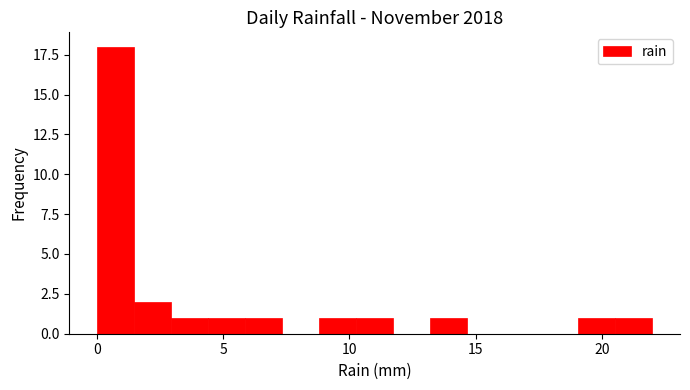

Read against the x-axis, roughly where is the centre of the tallest bar?

0.5